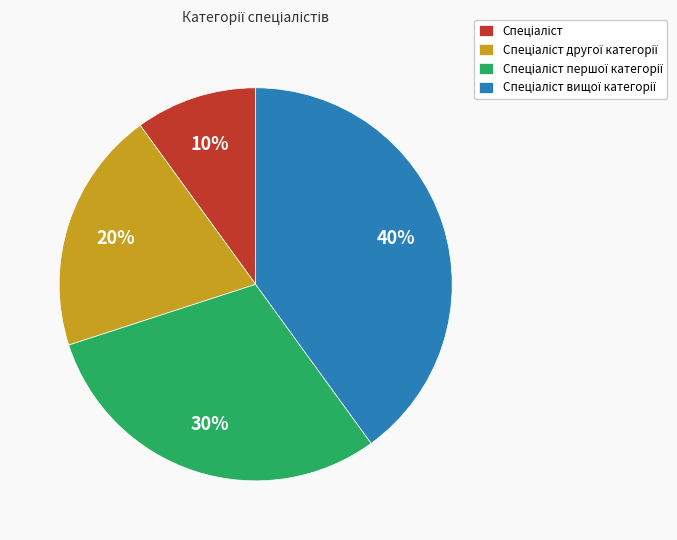

Is there any slice that represents more than half of the pie?

No